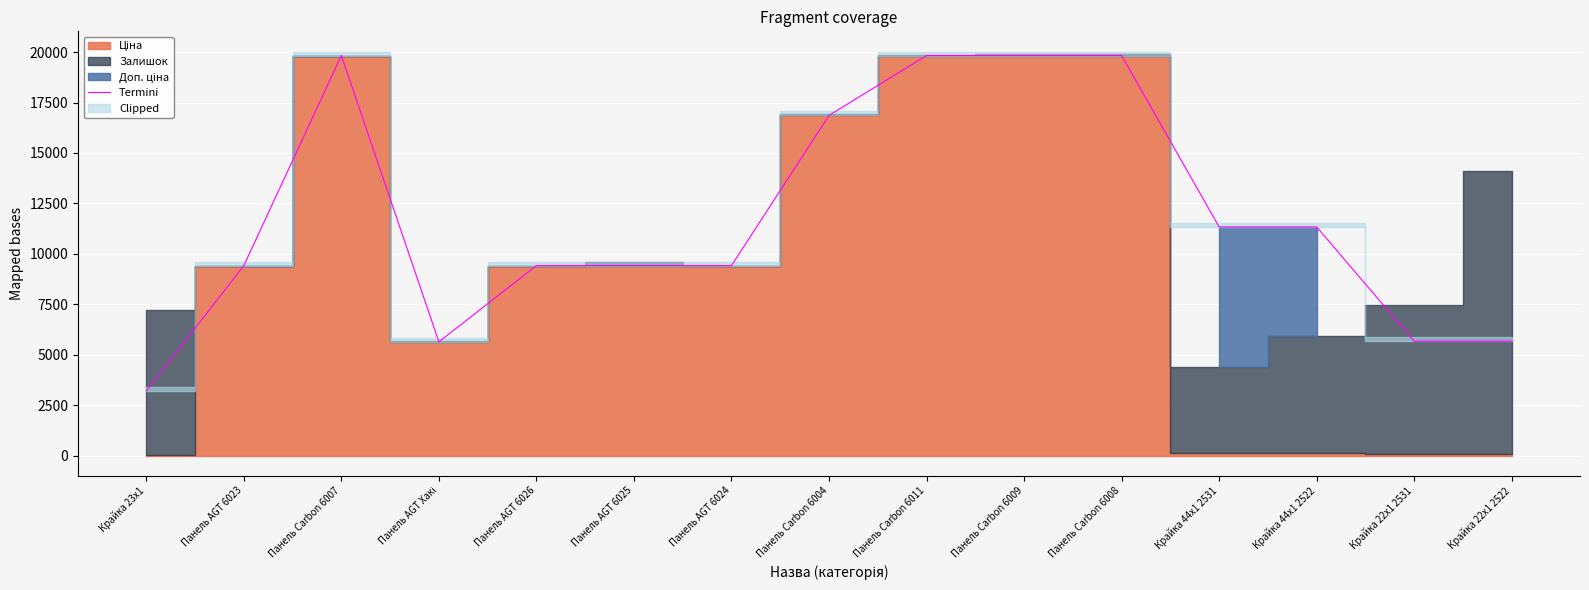

What position from the left is Панель Carbon 6004?

8